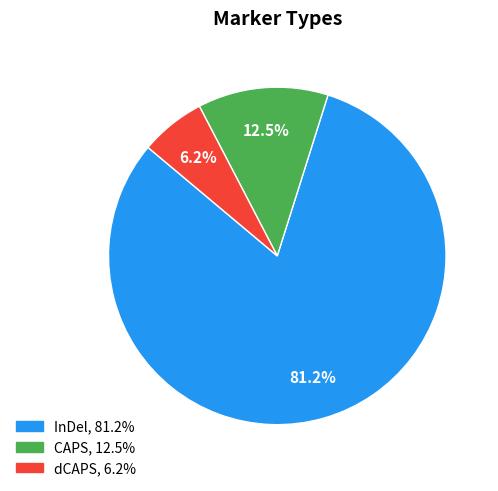

How many slices are in this pie chart?

3